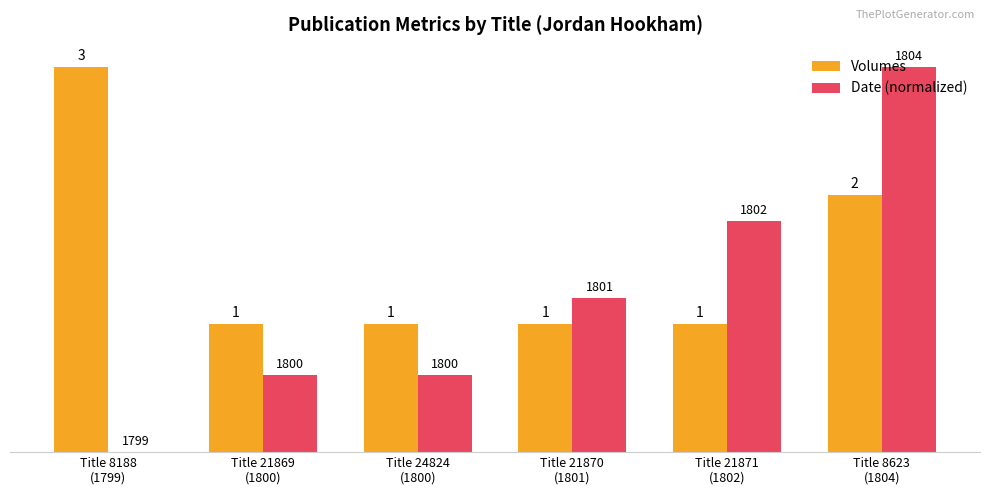

True or false: Volumes has a value of 3.0 at Title 8188
(1799).

True